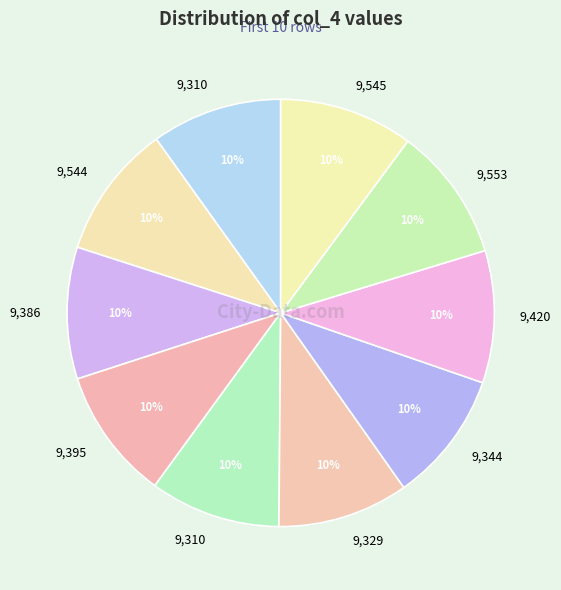

Count the number of slices in the pie.

10